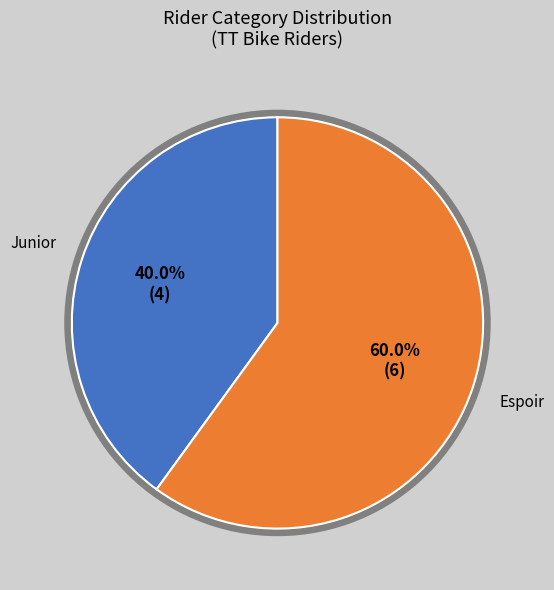

Which category accounts for the majority?

Espoir